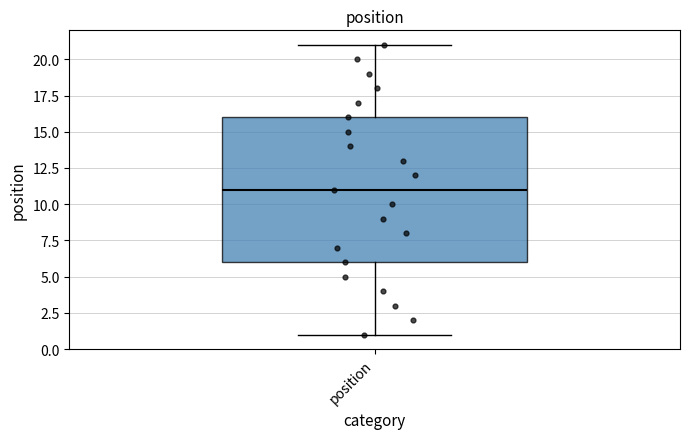

Read this box plot against the y-axis: the position of the median line, the range covered by the box, and the ends of both whiskers. The values are not printed on the chart, so give them approximately, as read against the axis.

median 11, box 6 to 16, whiskers 1 to 21